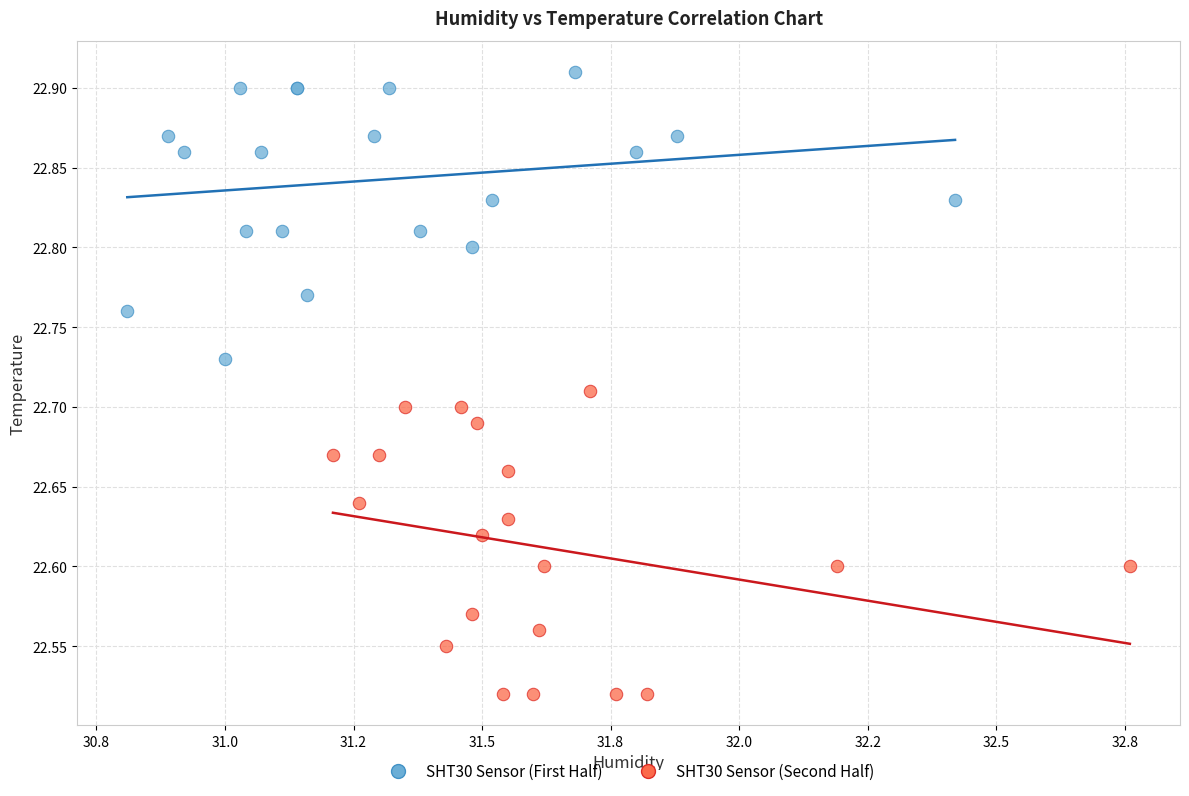

Which series contains the highest Y value?

SHT30 Sensor (First Half)